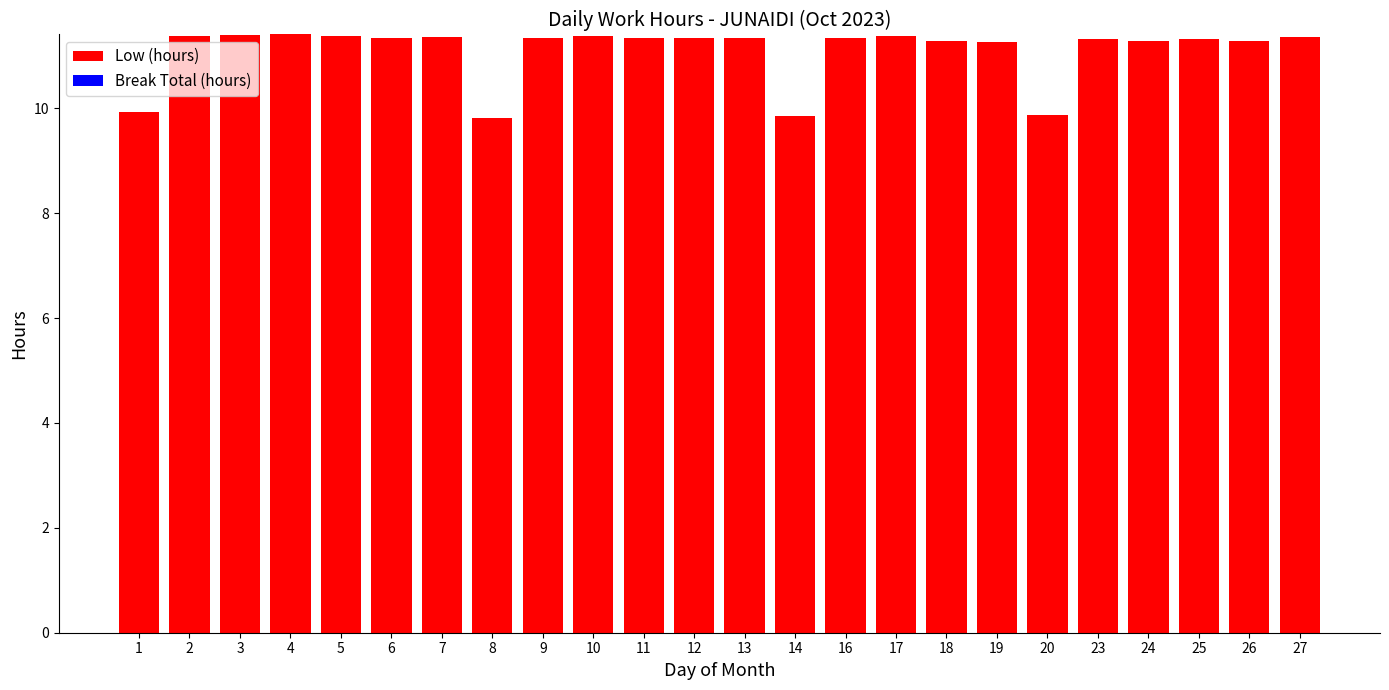

The chart shows a value of 6.6 at 19. True or false?

False